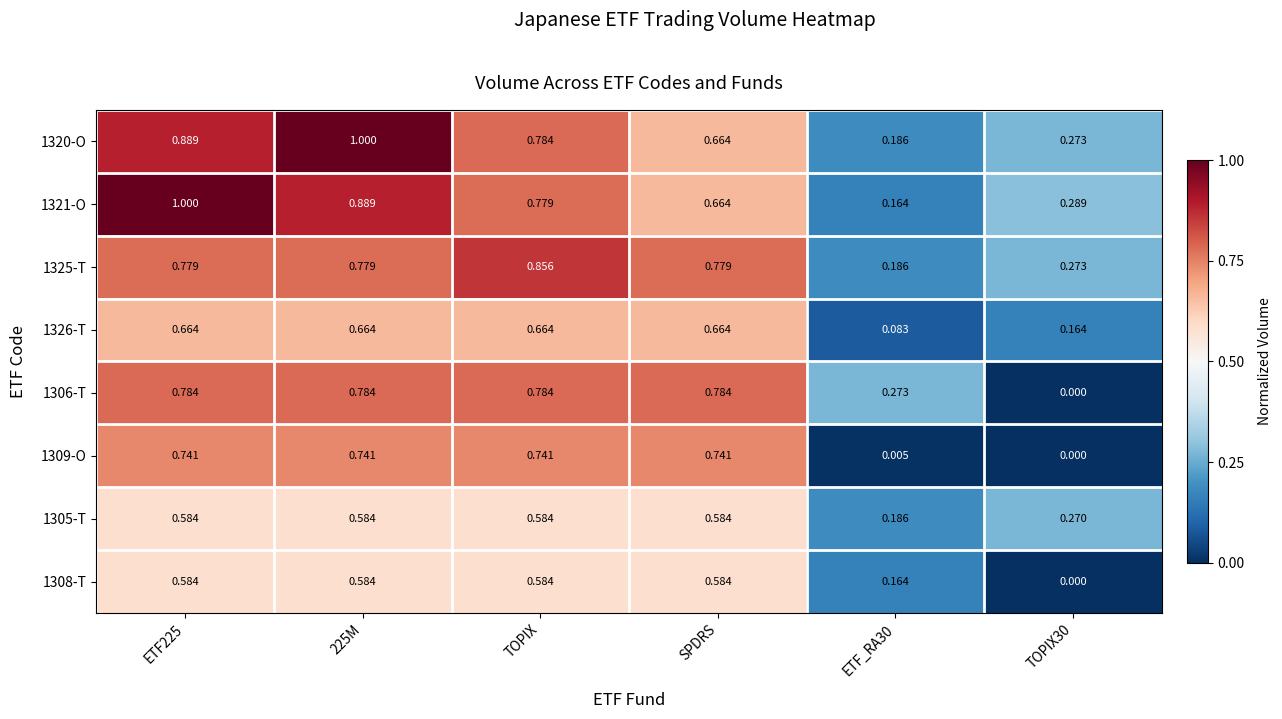

Is the value of 1320-O at TOPIX30 greater than the value of 1308-T at TOPIX30?

Yes